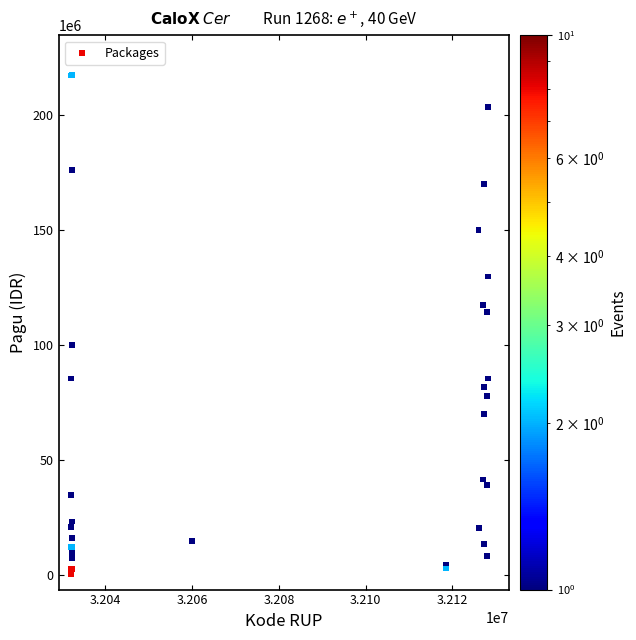

What Y value in the scatter plot is closest to 108830000?

114296000